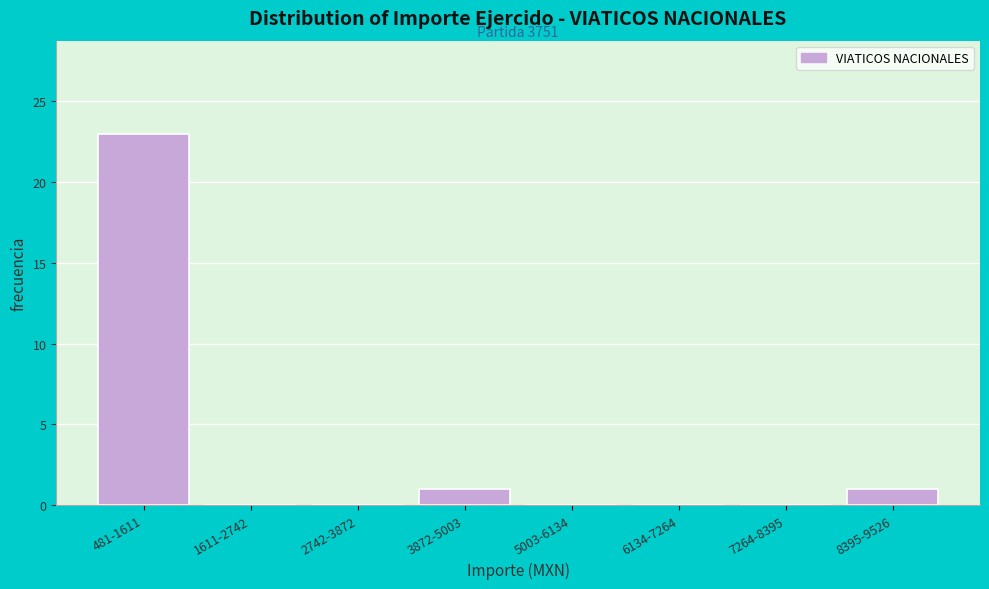

Reading left to right, what are all the values shown in this chart?

481-1611=23	1611-2742=0	2742-3872=0	3872-5003=1	5003-6134=0	6134-7264=0	7264-8395=0	8395-9526=1